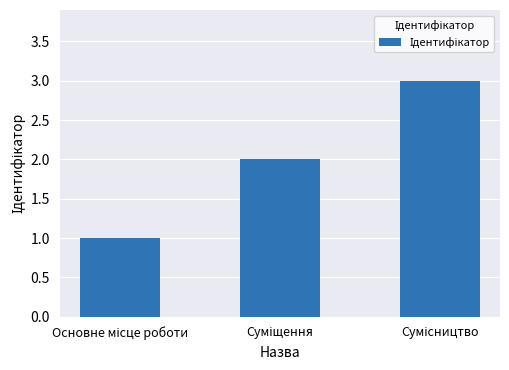

What is the greatest value displayed?

3